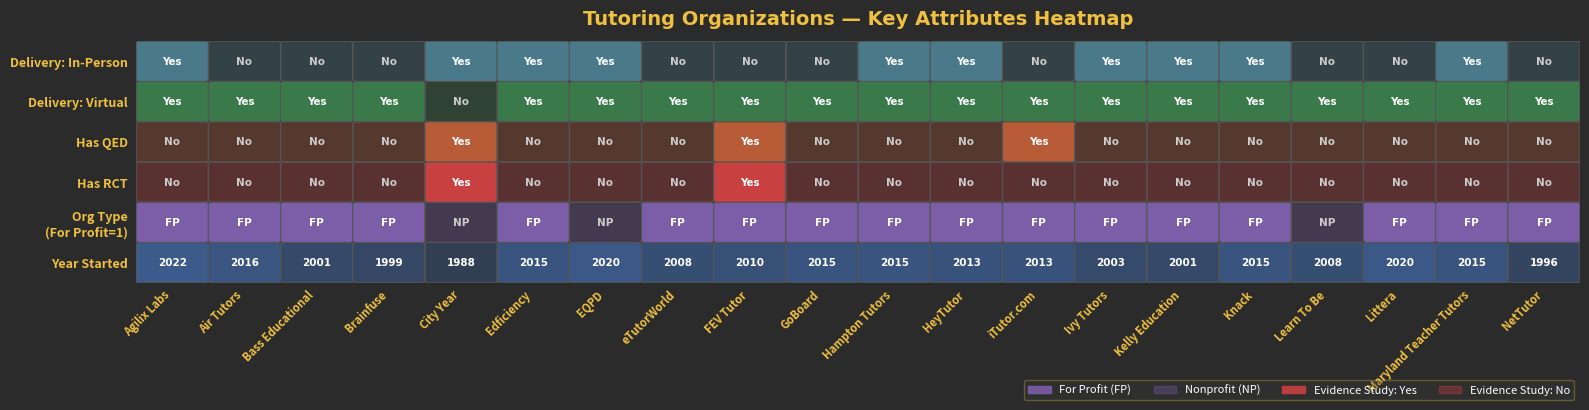

What is the average value of the years series?

2010